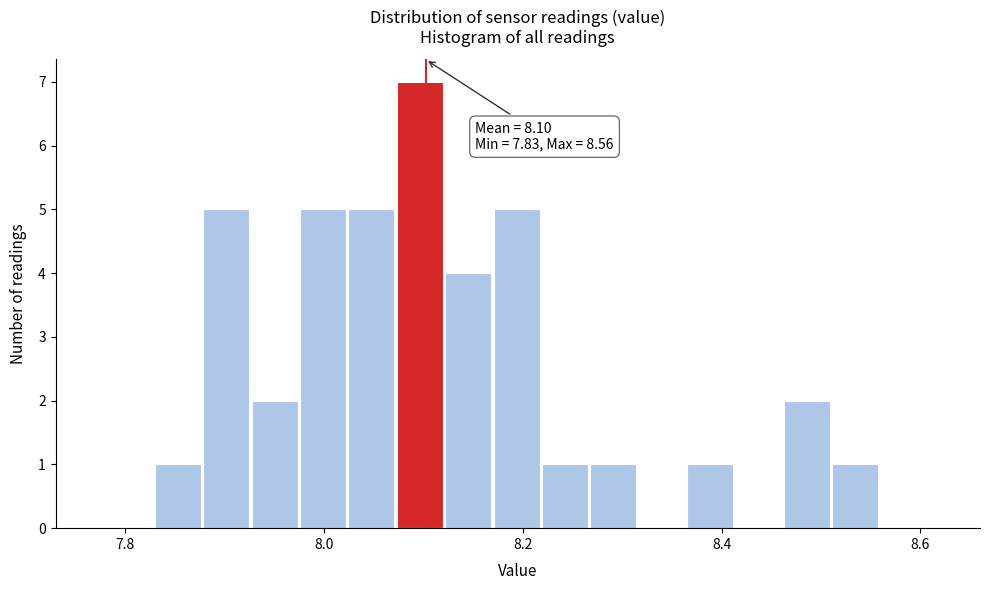

Around what value on the x-axis is the tallest bar? Give the approximate position of its centre, as read against the axis.

8.10